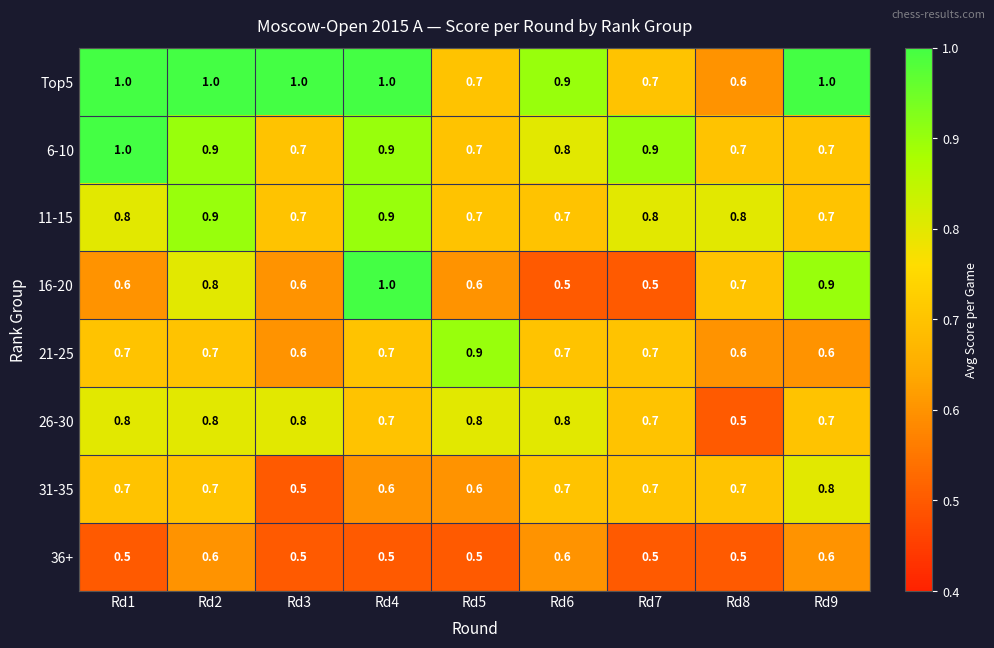

What is the difference between the highest and lowest values at Rd9?

0.4